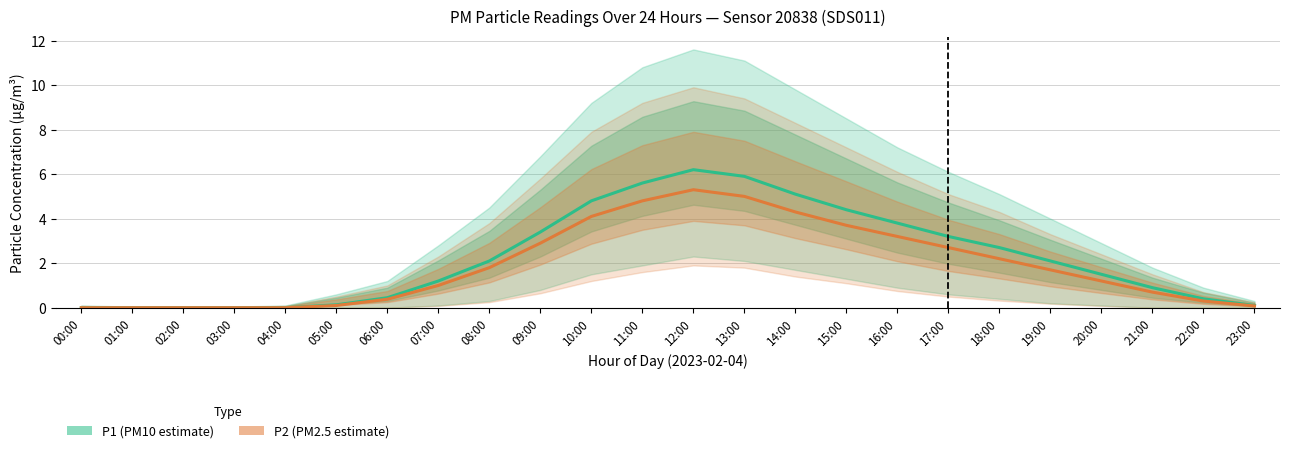

Does the chart have visible grid lines?

Yes